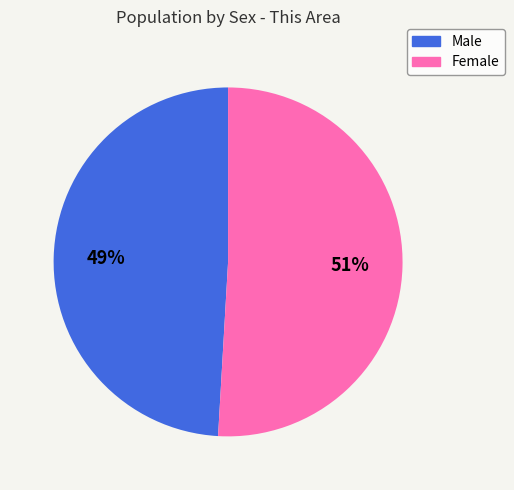

Which has a higher value, Female or Male?

Female